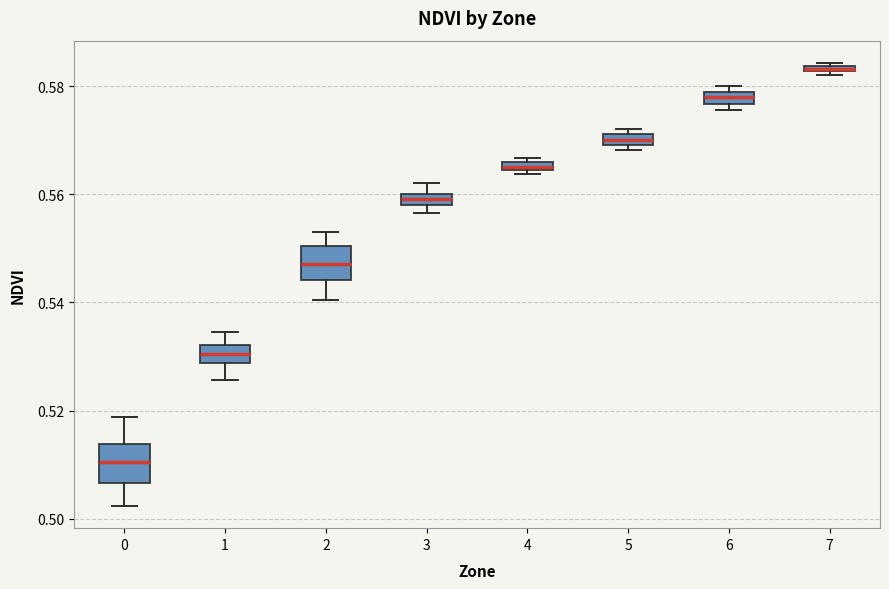

Which box has the highest median line?

7